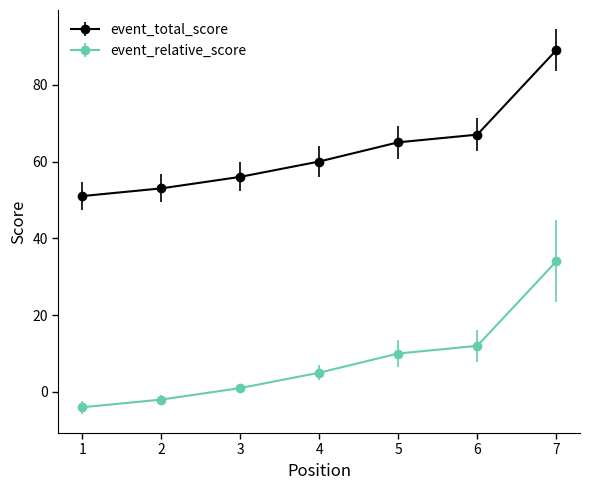

True or false: event_relative_score has more than 2 points higher than both neighbors.

False